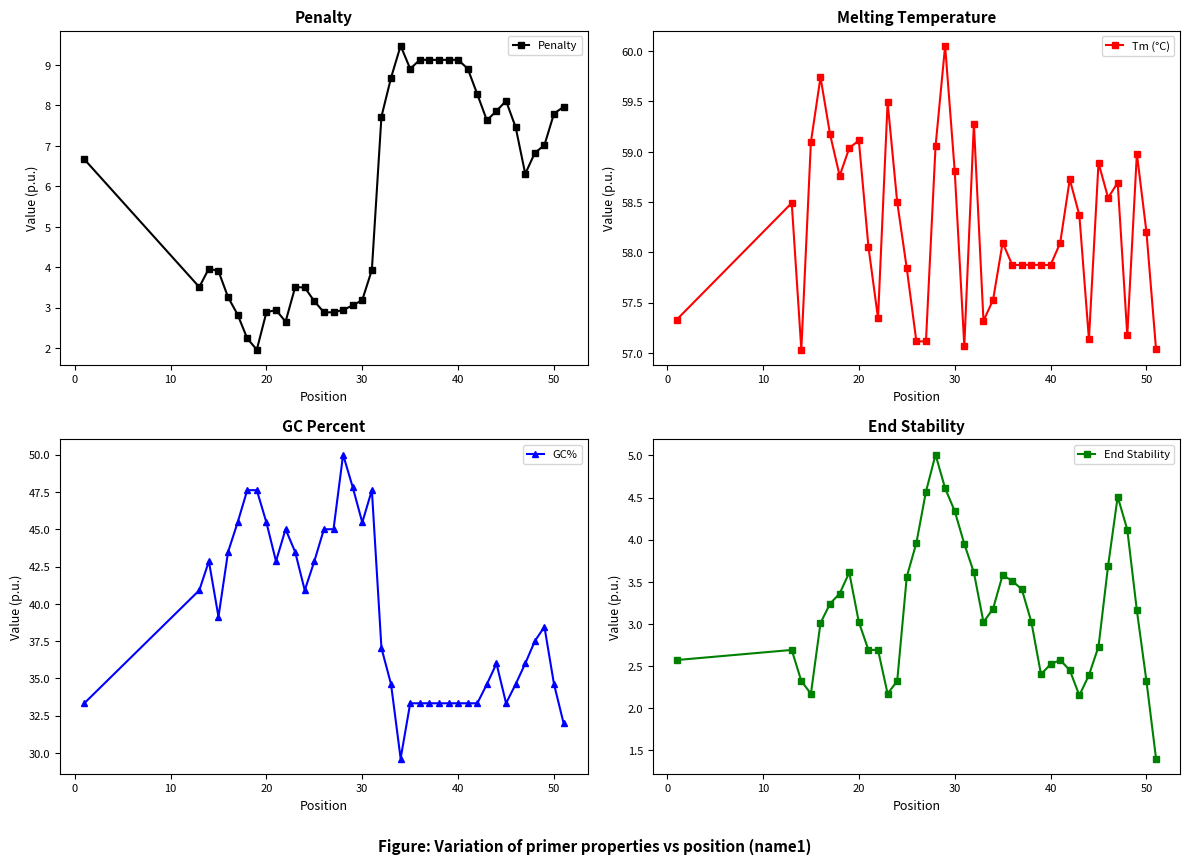

How many values in the Penalty series are below 6?

19